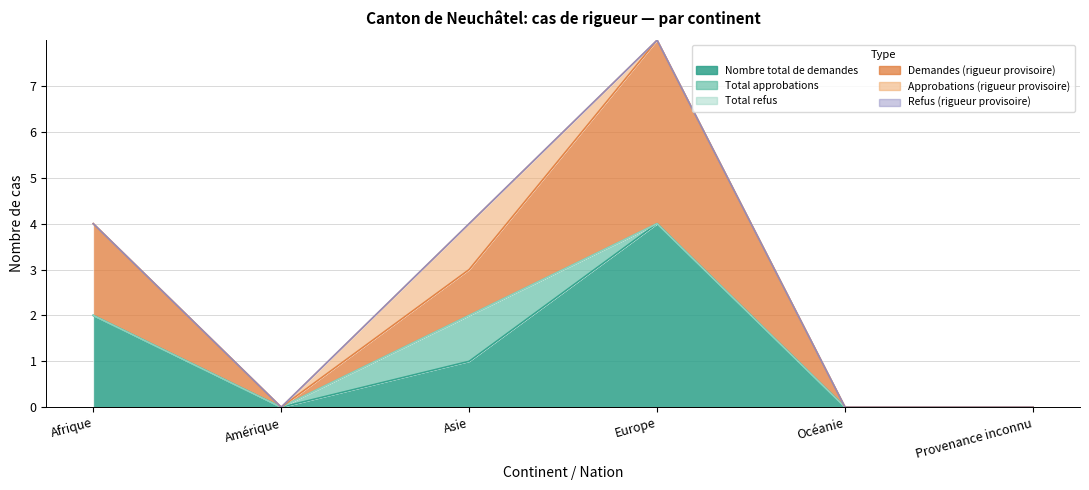

Reading right to left, extract all data points from this chart.

Nombre total de demandes: 0	0	4	1	0	2
Total approbations: 0	0	0	1	0	0
Total refus: 0	0	0	0	0	0
Demandes (rigueur provisoire): 0	0	4	1	0	2
Approbations (rigueur provisoire): 0	0	0	1	0	0
Refus (rigueur provisoire): 0	0	0	0	0	0